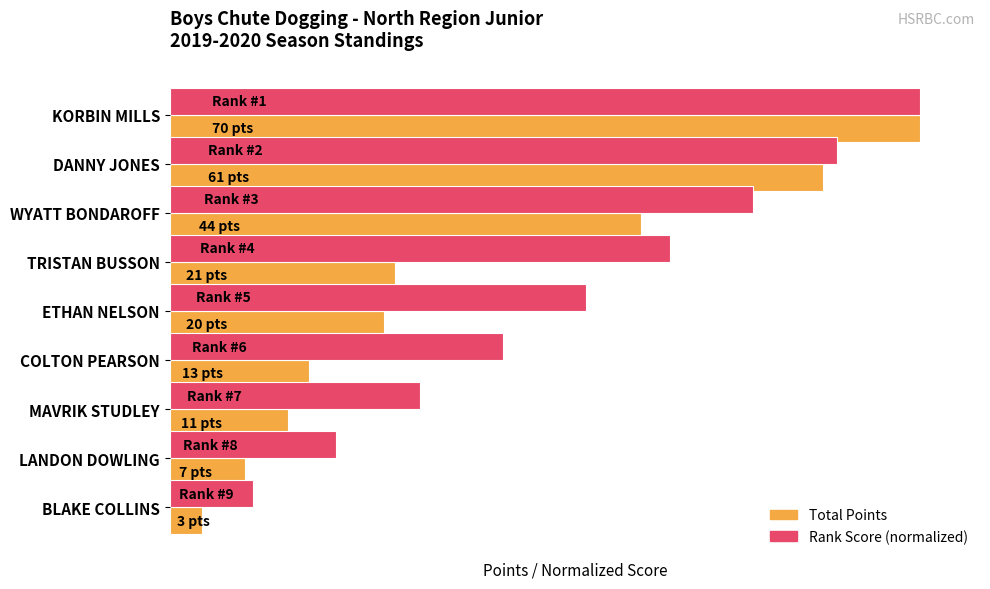

Which series has the largest total across all categories?

Rank Score (normalized)